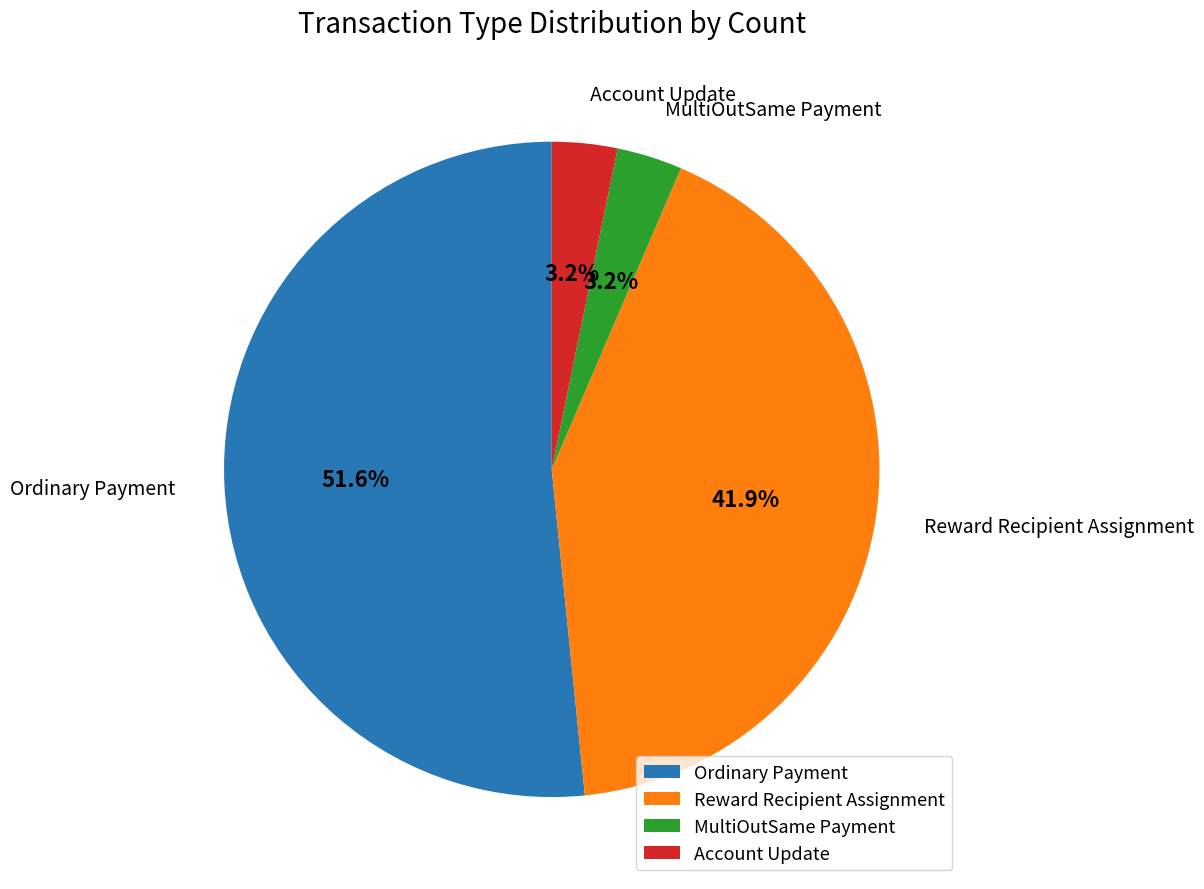

Which has a higher value, Reward Recipient Assignment or Account Update?

Reward Recipient Assignment